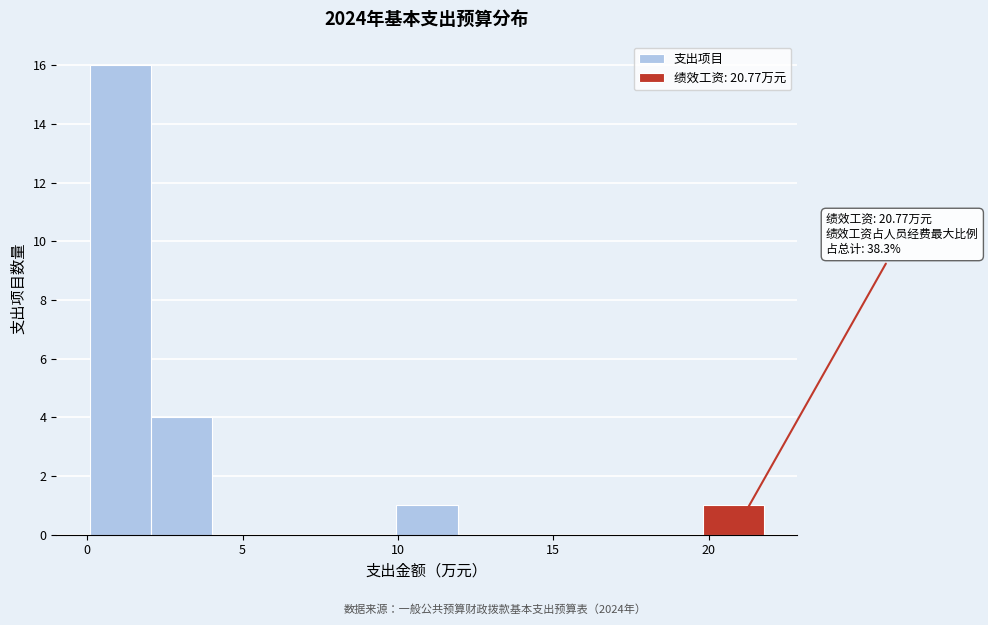

Read against the x-axis, roughly where is the centre of the tallest bar?

1.0